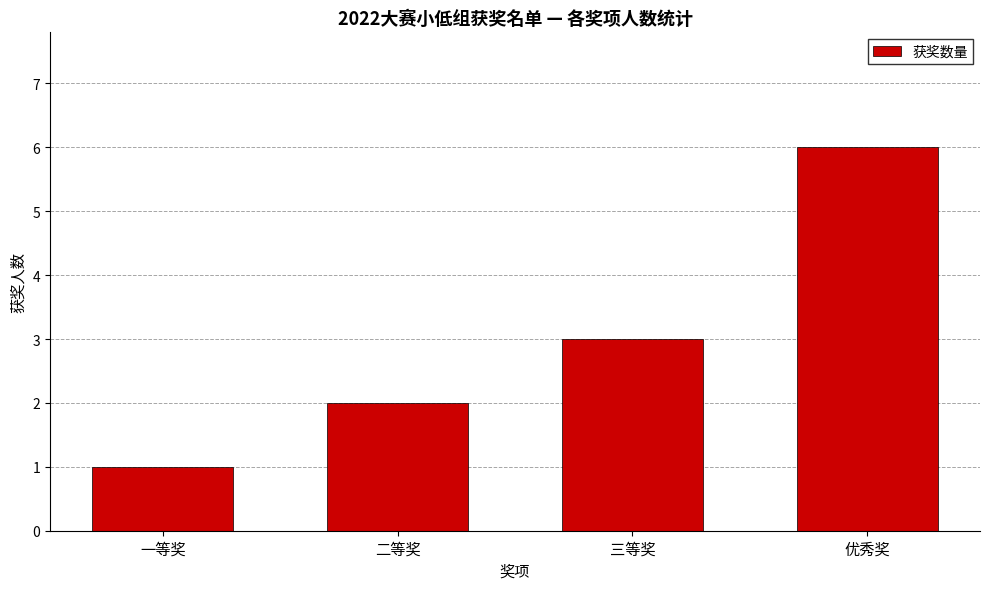

Reading right to left, transcribe all the data shown in this chart.

6	3	2	1